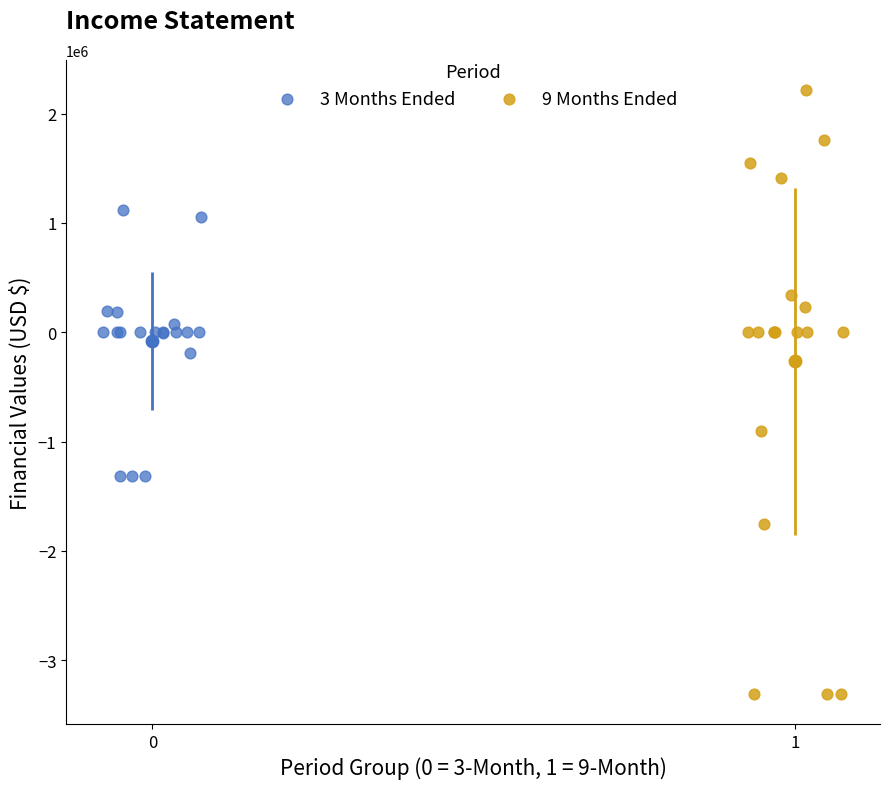

Which series has the largest Y range (max minus min)?

9 Months Ended